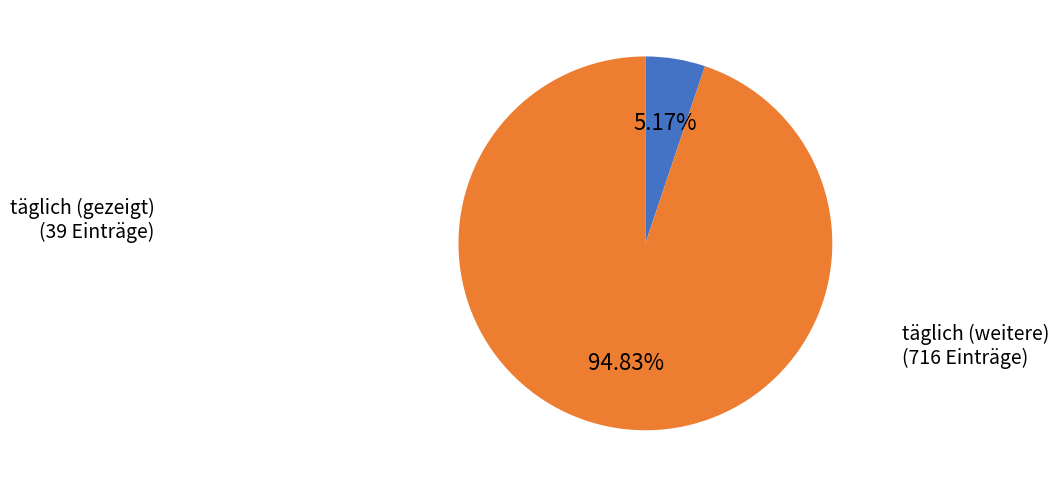

How many slices are in this pie chart?

2